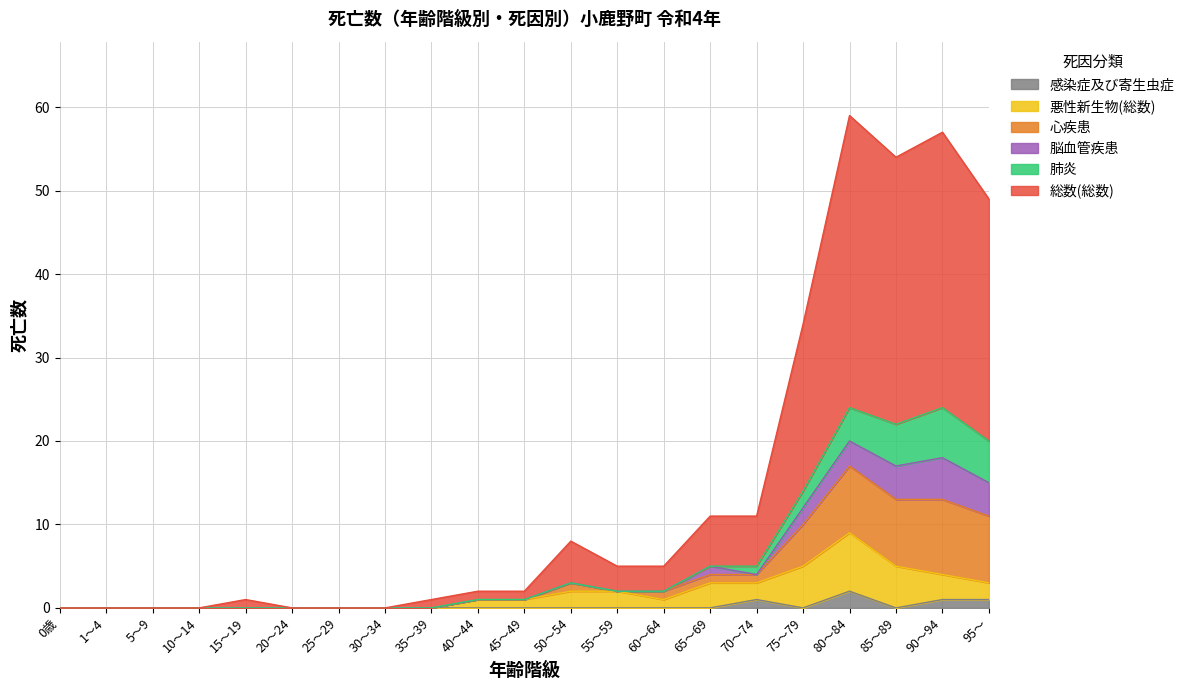

True or false: 心疾患 and 悪性新生物(総数) cross at least once.

False